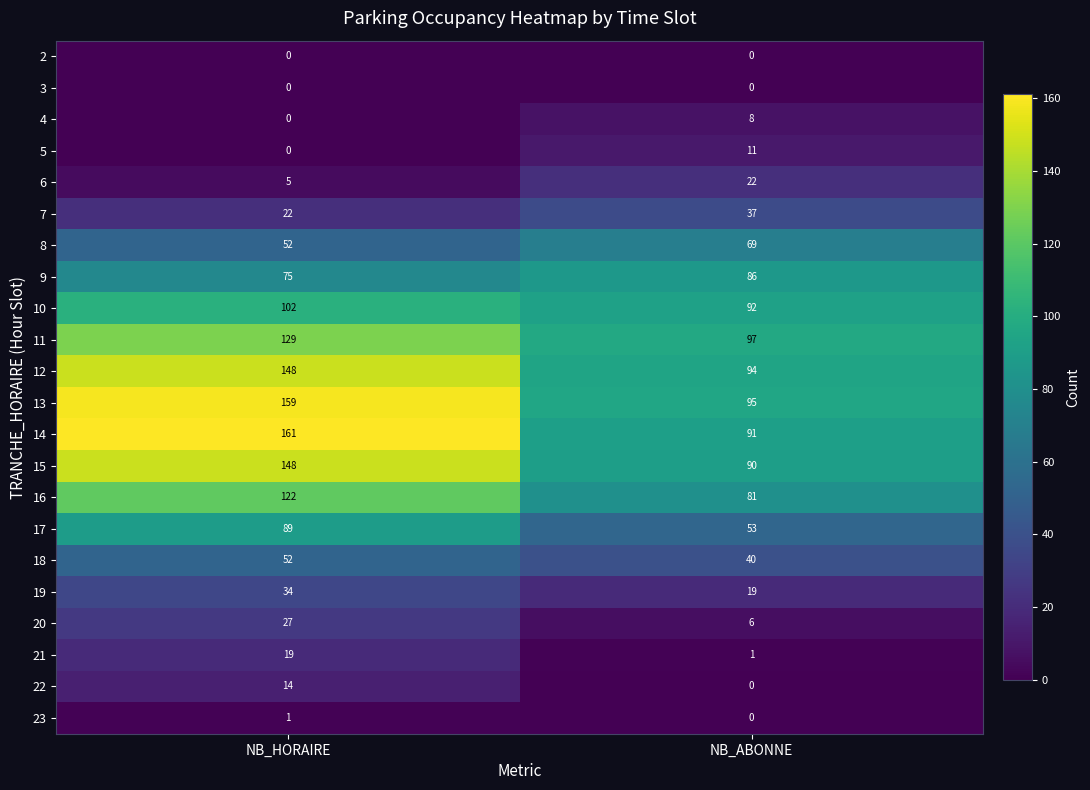

What is the difference between the 11 values at NB_ABONNE and NB_HORAIRE?

32